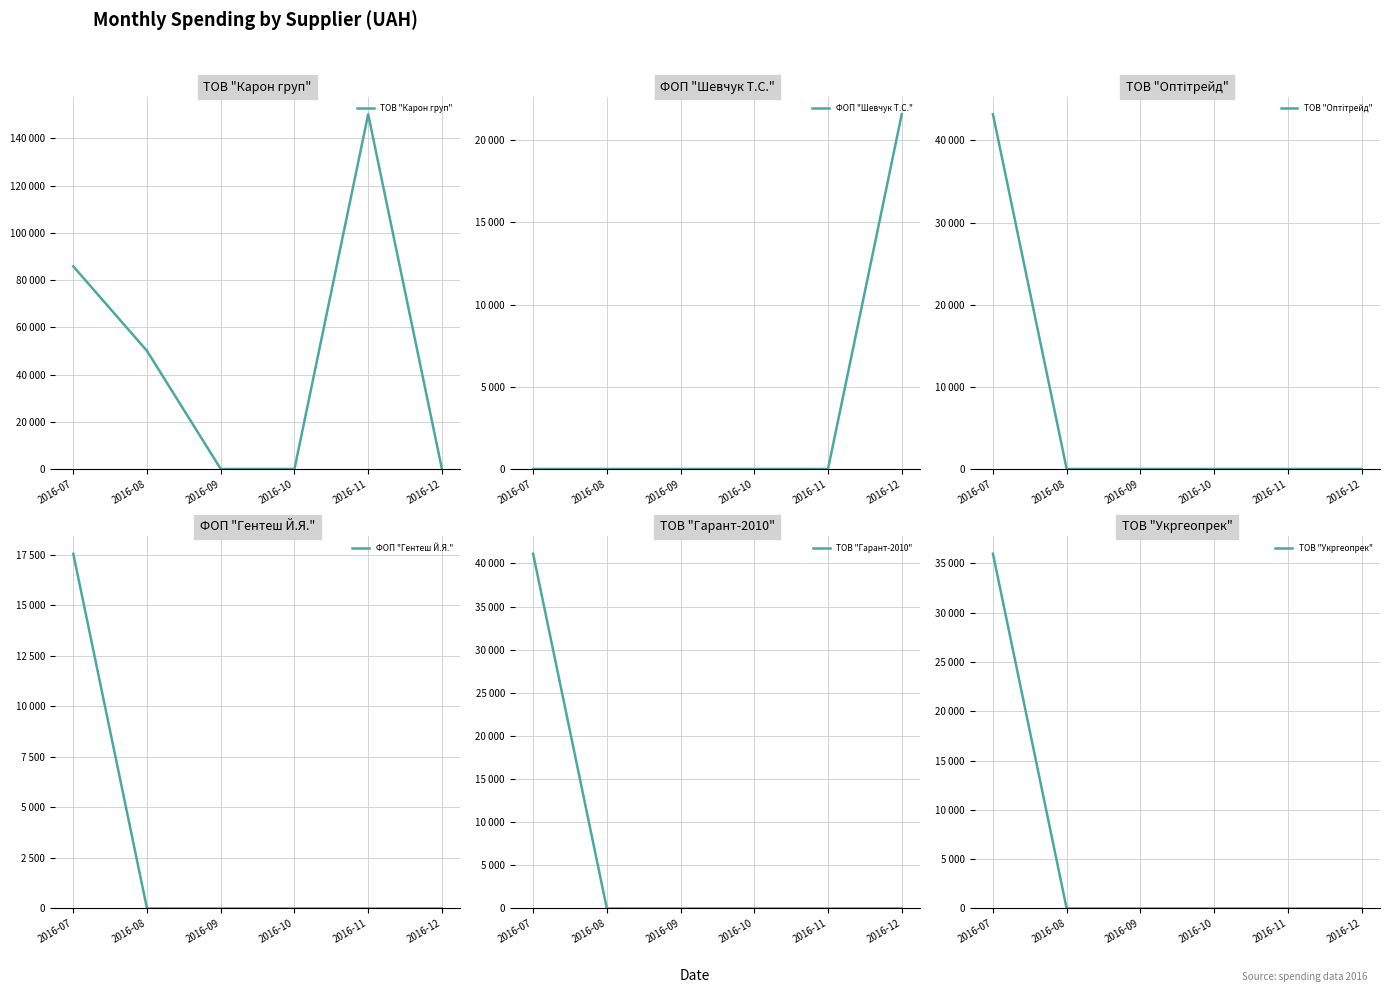

True or false: ТОВ "Оптітрейд" and ФОП "Гентеш Й.Я." intersect in this chart.

False